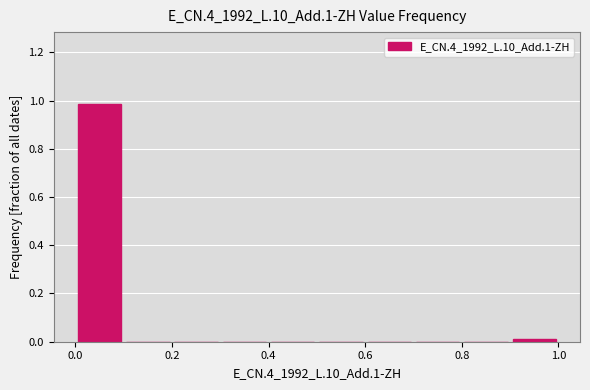

Which range on the x-axis has the tallest bar?

0.0 to 0.1